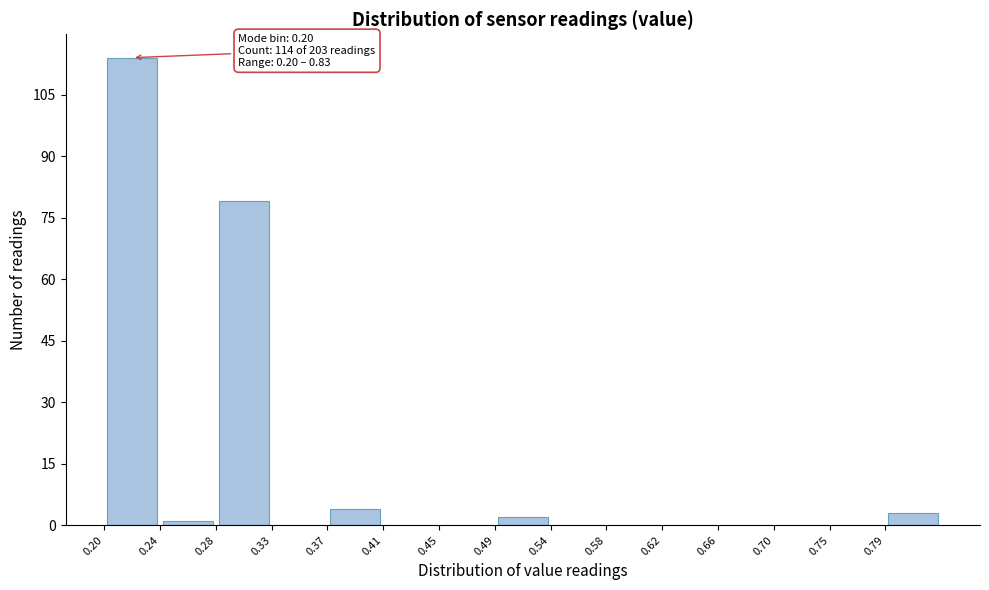

Over which range of the x-axis is the bar tallest?

0.200 to 0.242